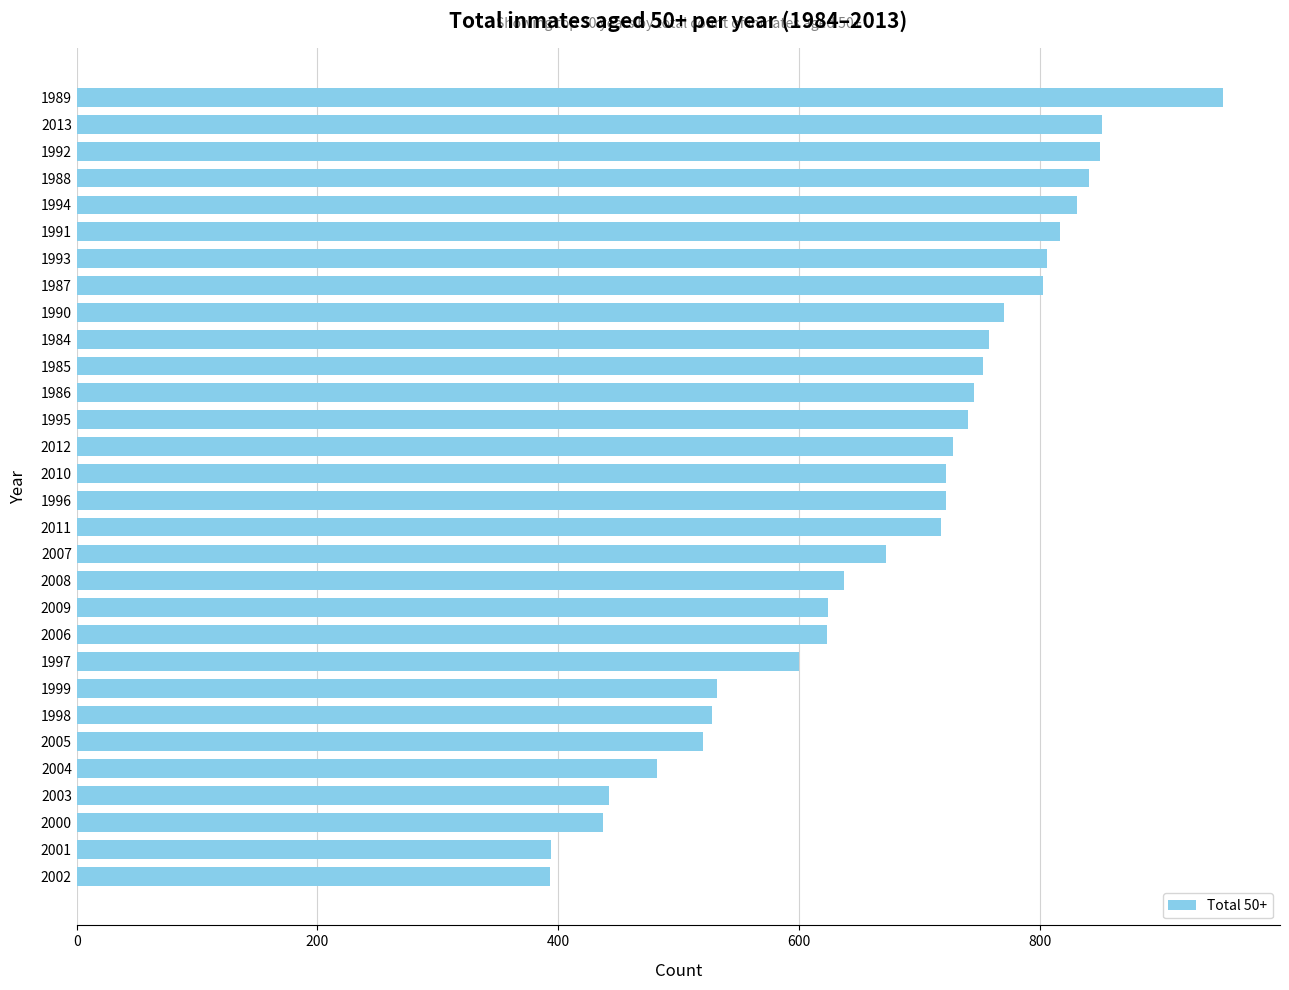

What is the label of the 21st bar from the top?

2006